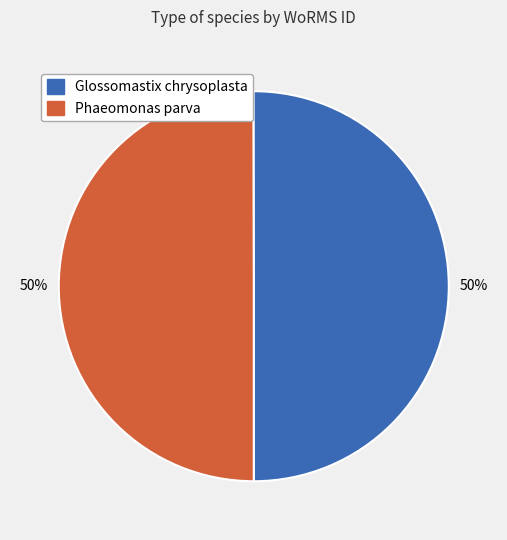

Is it true that Glossomastix chrysoplasta is 58% of the pie?

False